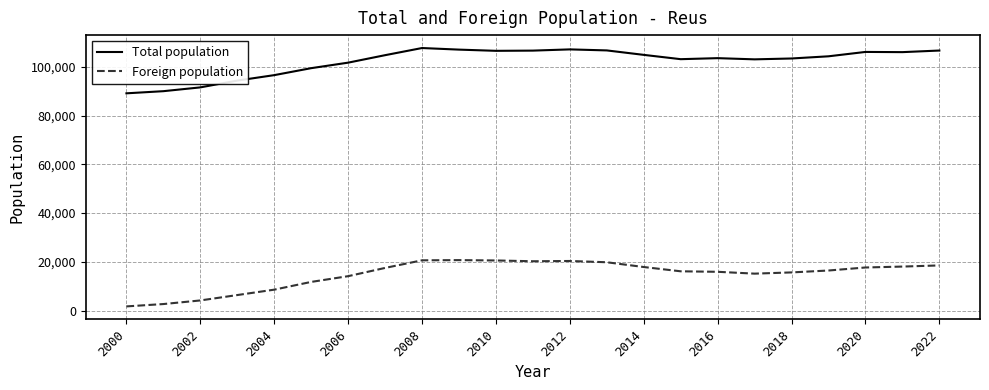

What is the maximum value for Total population?

107770